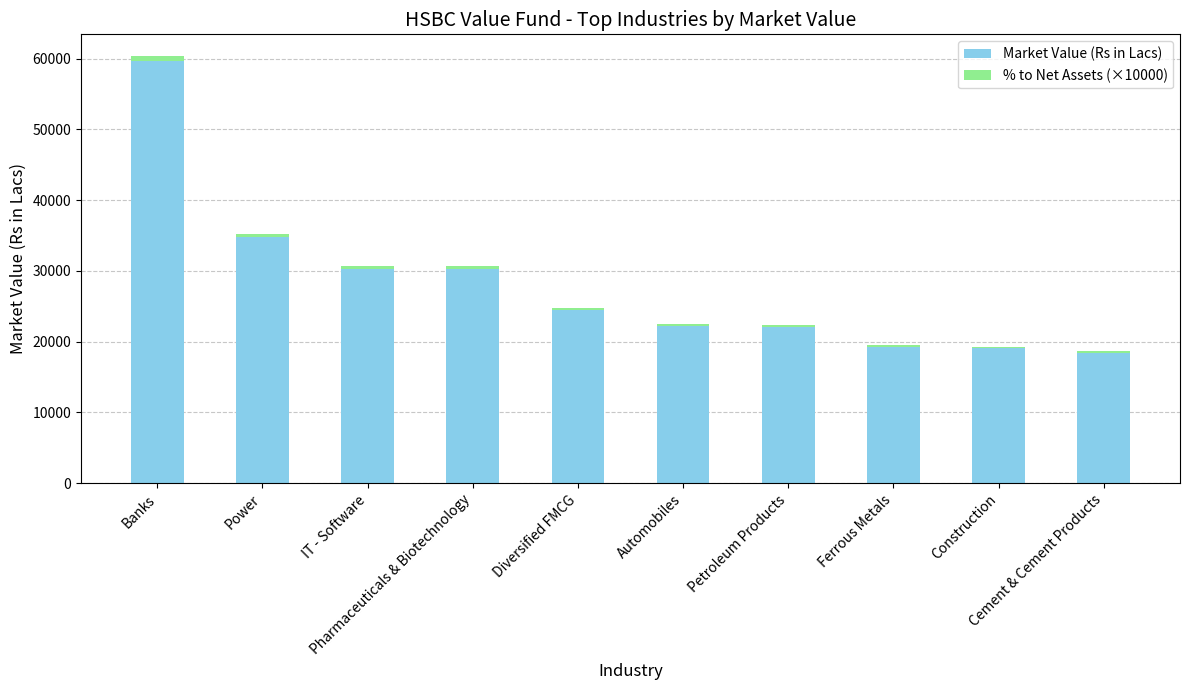

Where is Market Value (Rs in Lacs) nearest to the value 39069?

Power